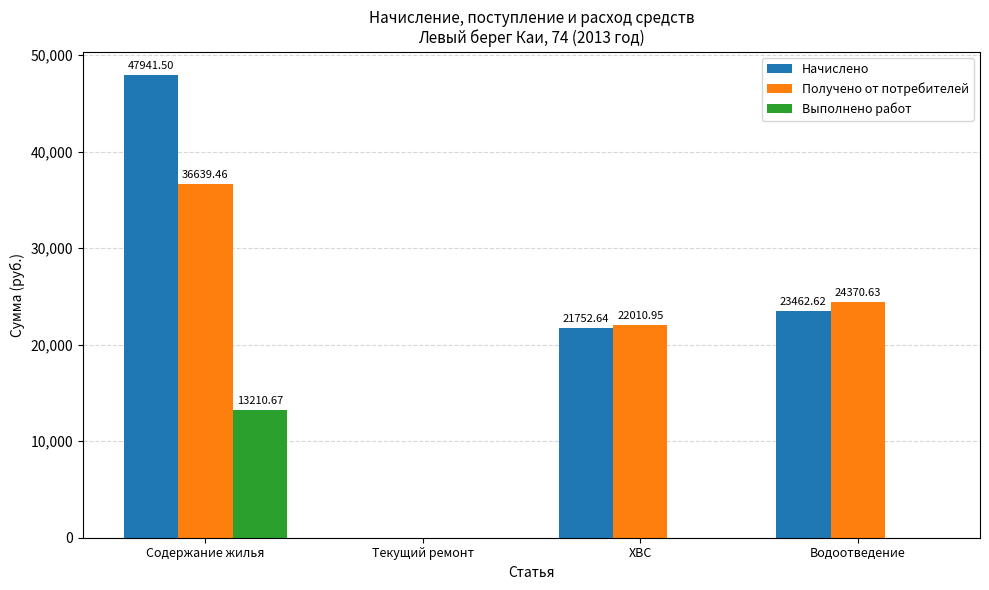

Between Содержание жилья and ХВС, which series saw the biggest shift?

Начислено